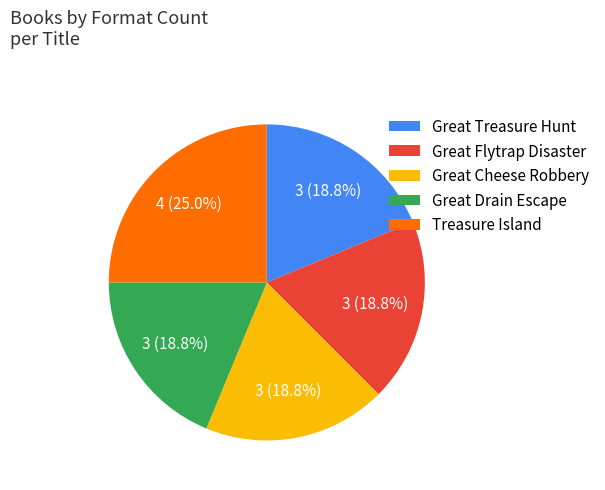

How many slices are in this pie chart?

5